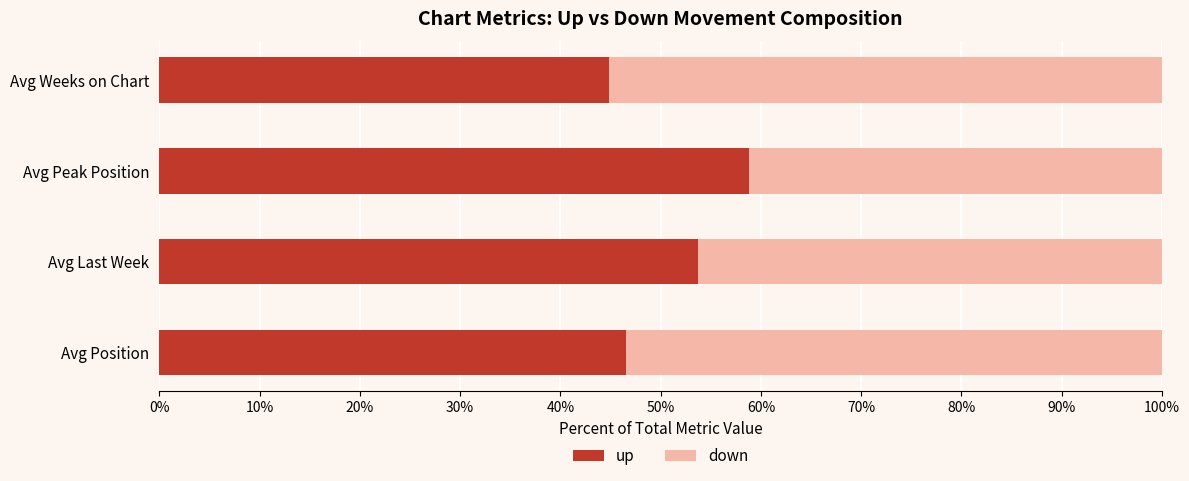

What is the highest value of the up series?

58.8